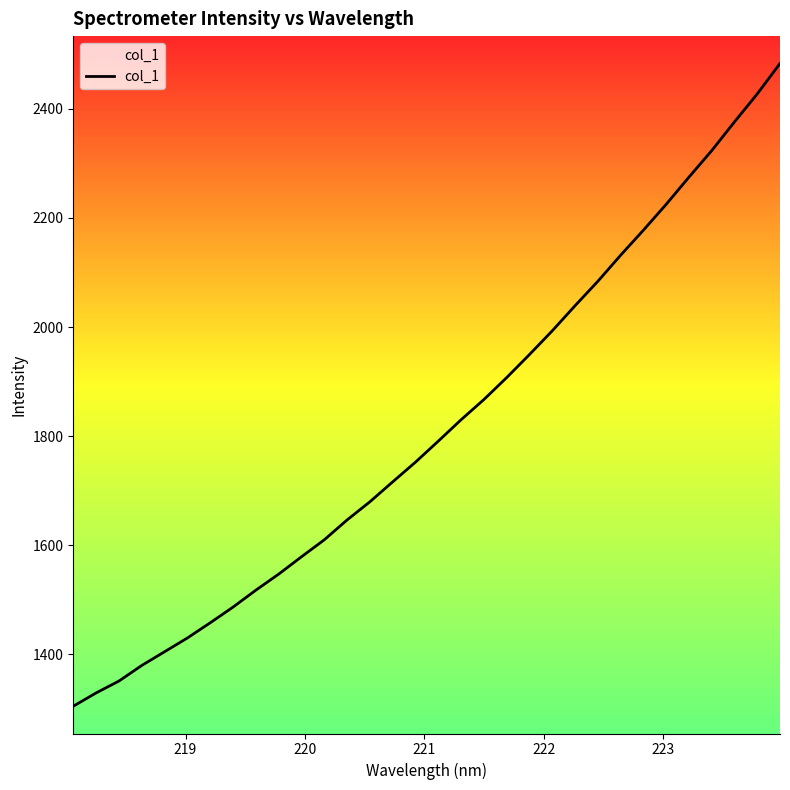

What is the greatest value displayed?

2483.2